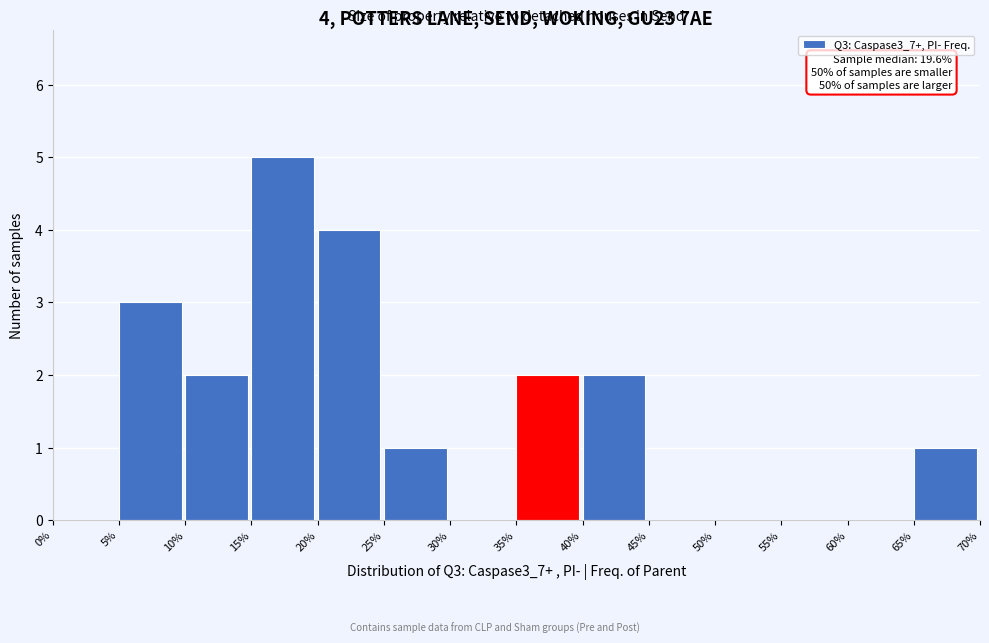

Over which range of the x-axis is the bar tallest?

15% to 20%